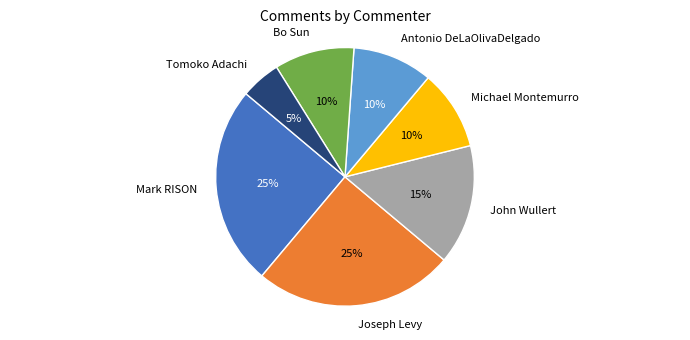

Does any single category account for the majority?

No